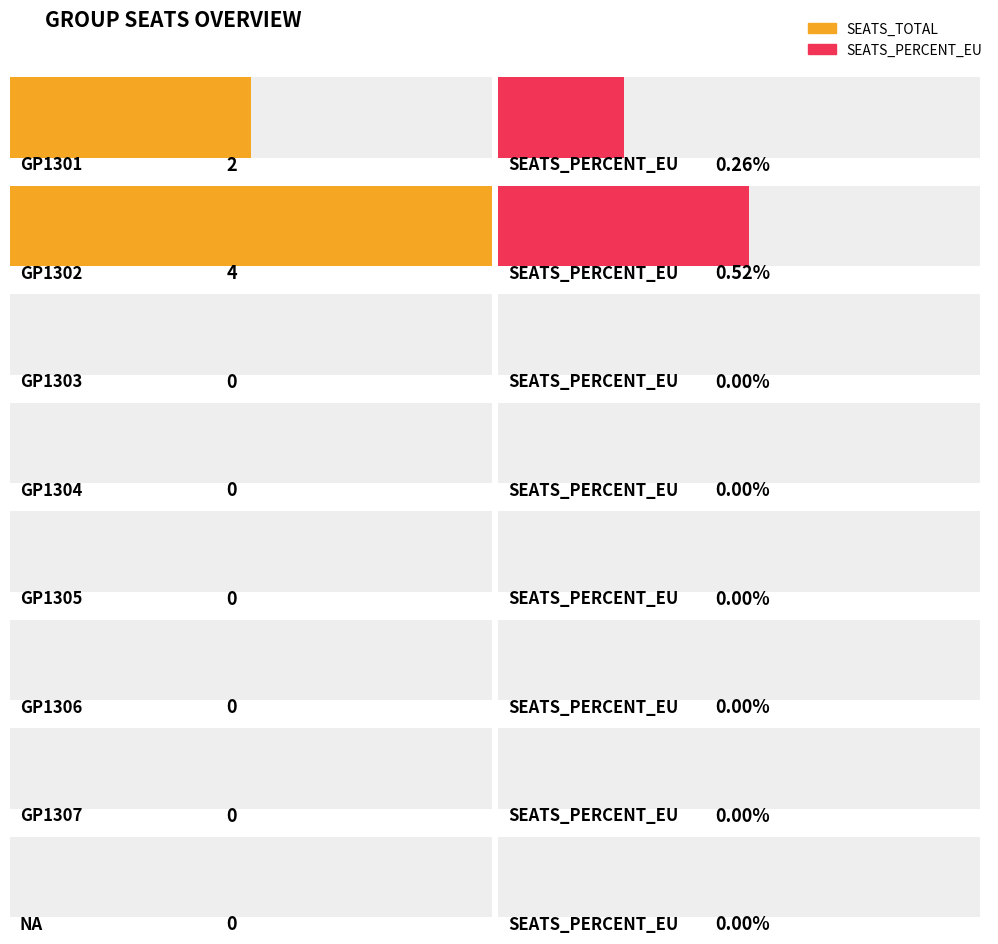

What are all the series names shown in the legend?

SEATS_TOTAL, SEATS_PERCENT_EU